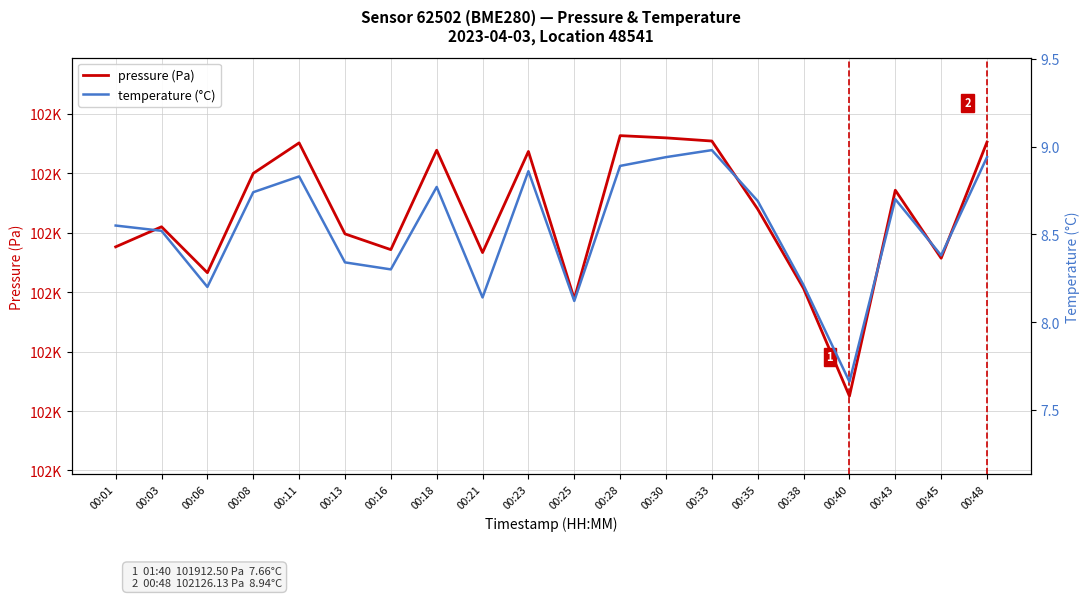

How many lines are shown in the chart?

2